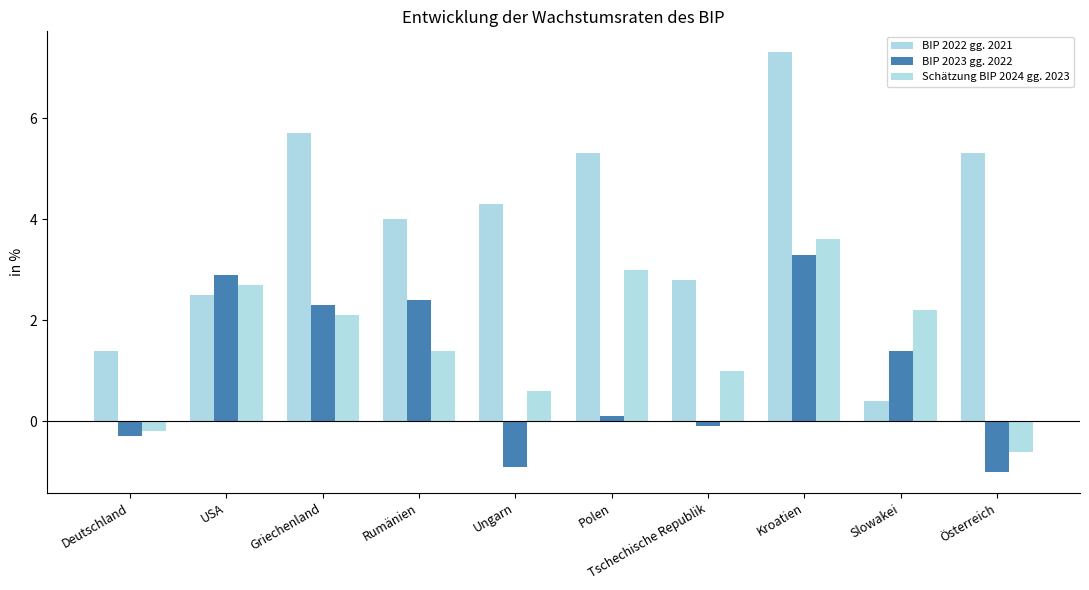

Which category has the lowest value in the Schätzung BIP 2024 gg. 2023 series?

Österreich